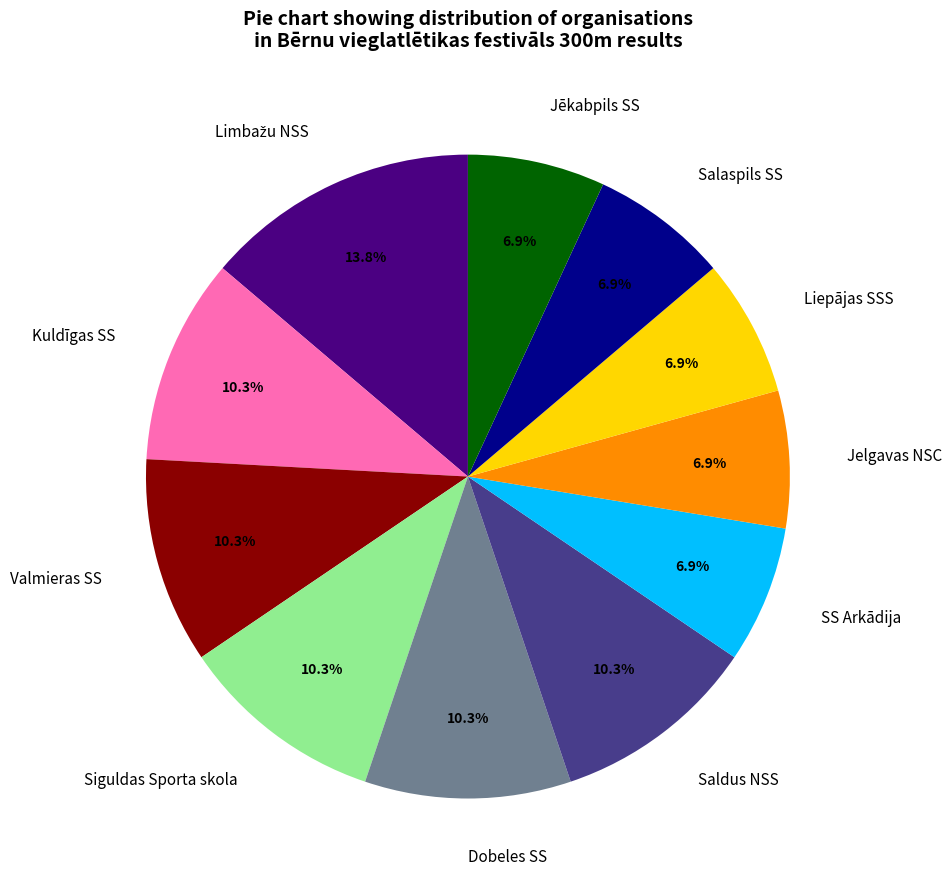

What is the ratio of the value at Salaspils SS to the value at Jelgavas NSC?

1.0